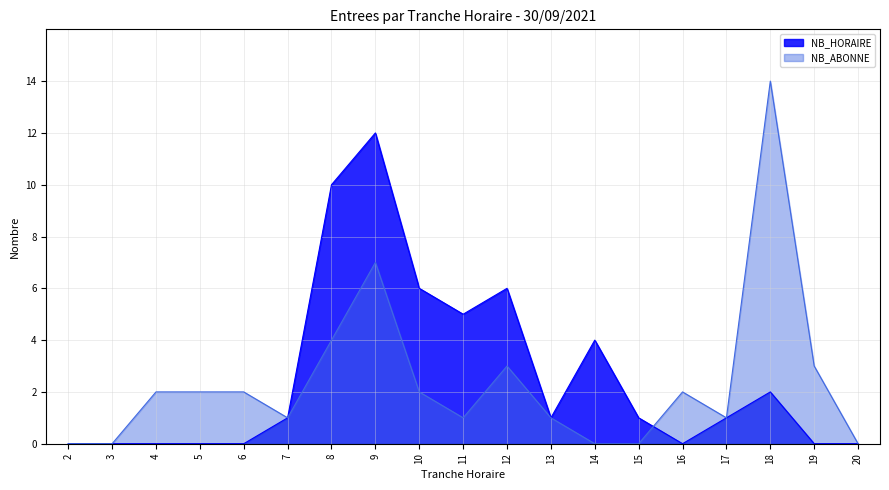

Reading right to left, extract all data points from this chart.

NB_HORAIRE_ENTREES: 0	0	2	1	0	1	4	1	6	5	6	12	10	1	0	0	0	0	0
NB_ABONNE_ENTREES: 0	3	14	1	2	0	0	1	3	1	2	7	4	1	2	2	2	0	0